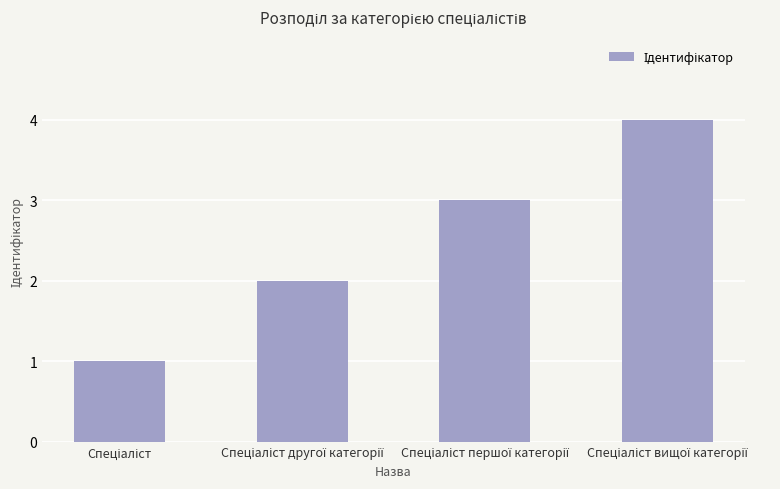

What is the sum of all values?

10